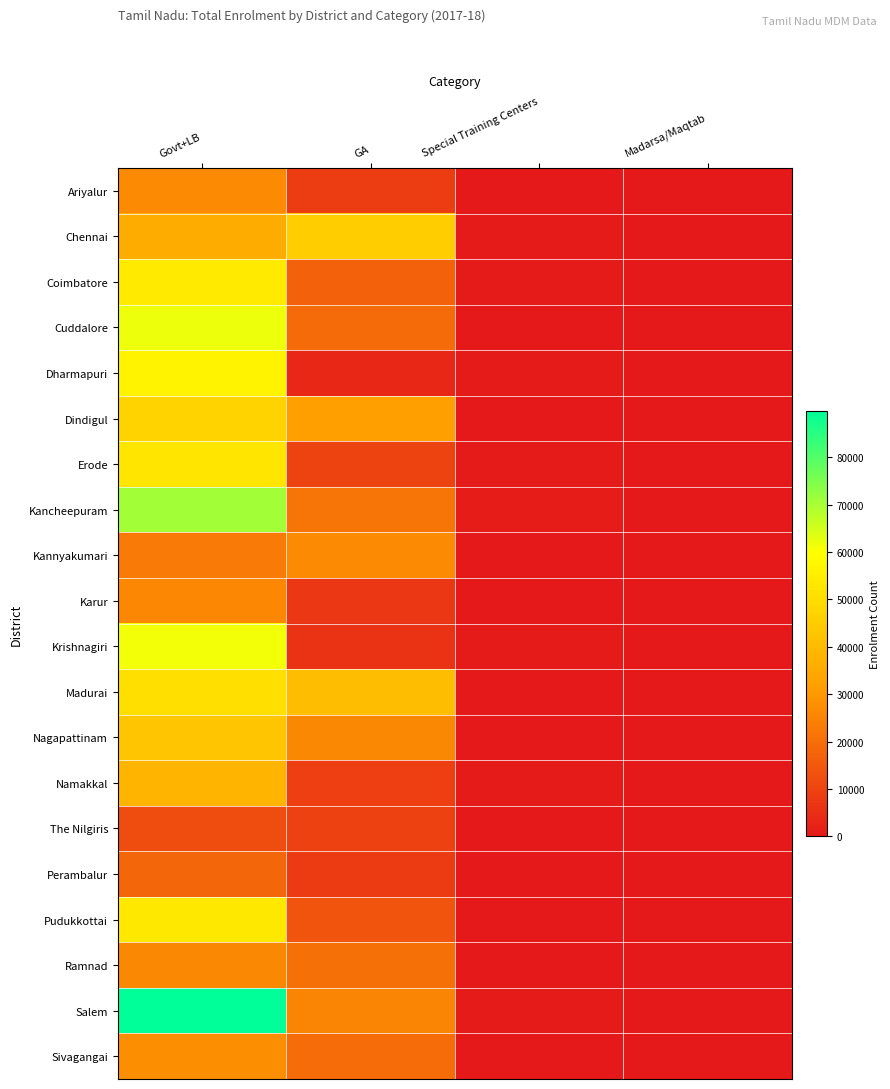

What is the total value across all series at Govt+LB?

873474